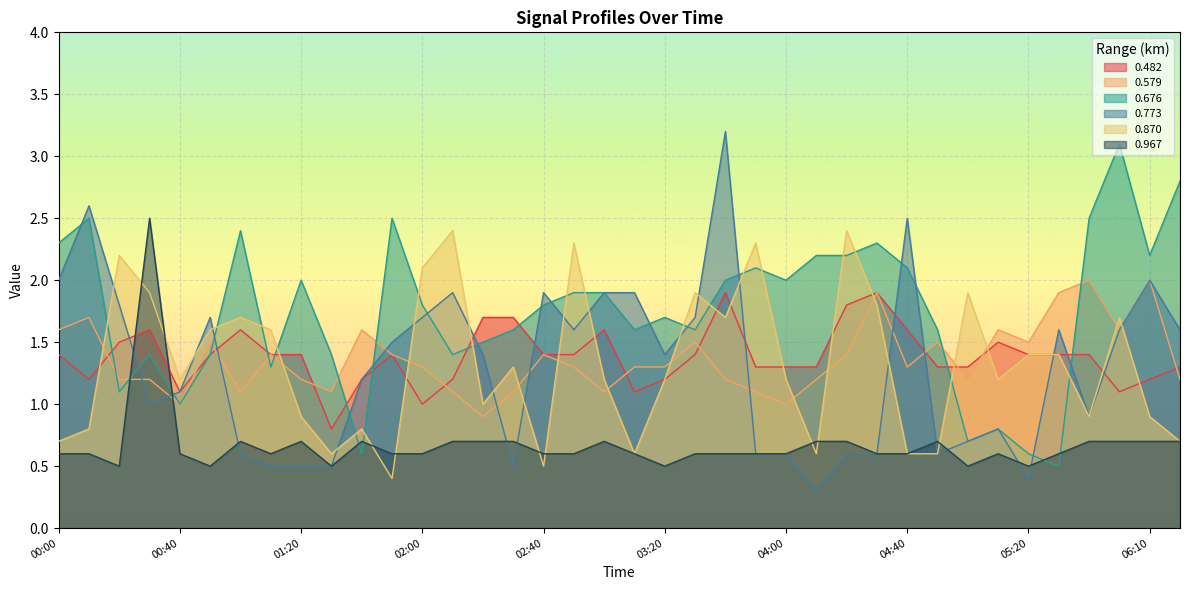

What is the label of the 15th point from the left?

02:20